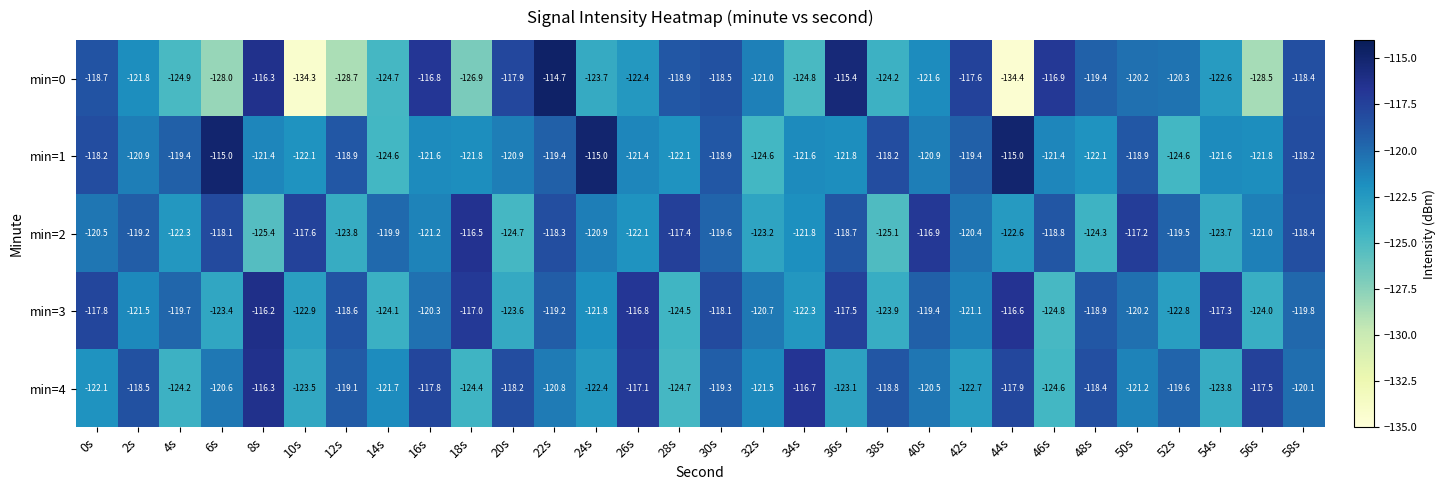

At 12s, list the series in order from largest to smallest.

min=3, min=1, min=4, min=2, min=0